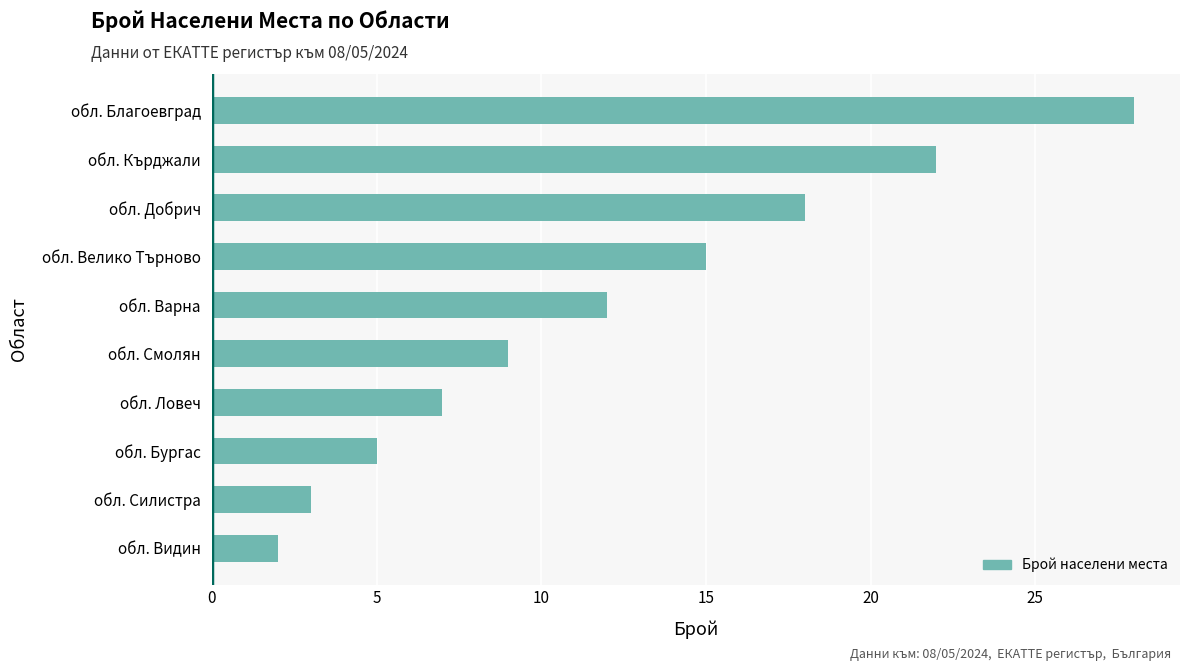

Reading top to bottom, what are all the values shown in this chart?

28	22	18	15	12	9	7	5	3	2